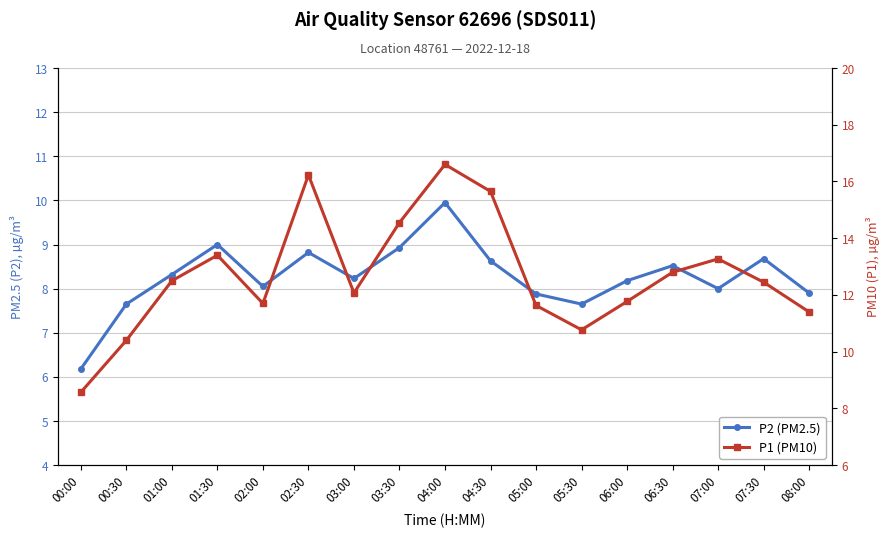

True or false: P2 (PM2.5) and P1 (PM10) intersect in this chart.

False